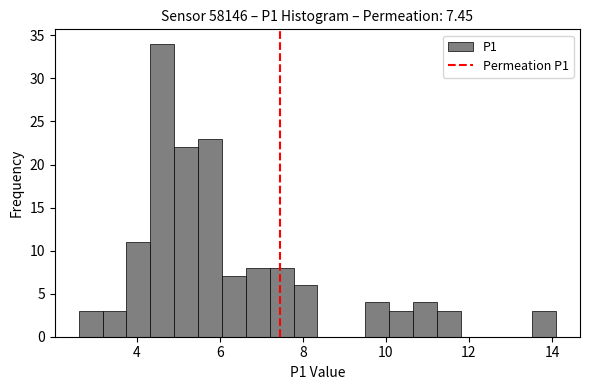

Around what value on the x-axis is the tallest bar? Give the approximate position of its centre, as read against the axis.

4.6